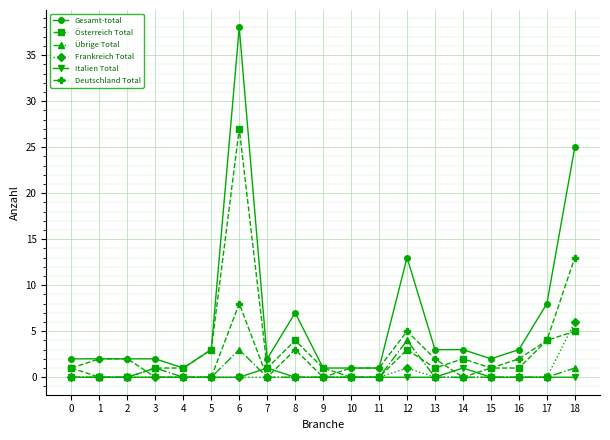

Which series has the largest range (max minus min)?

Gesamt-total